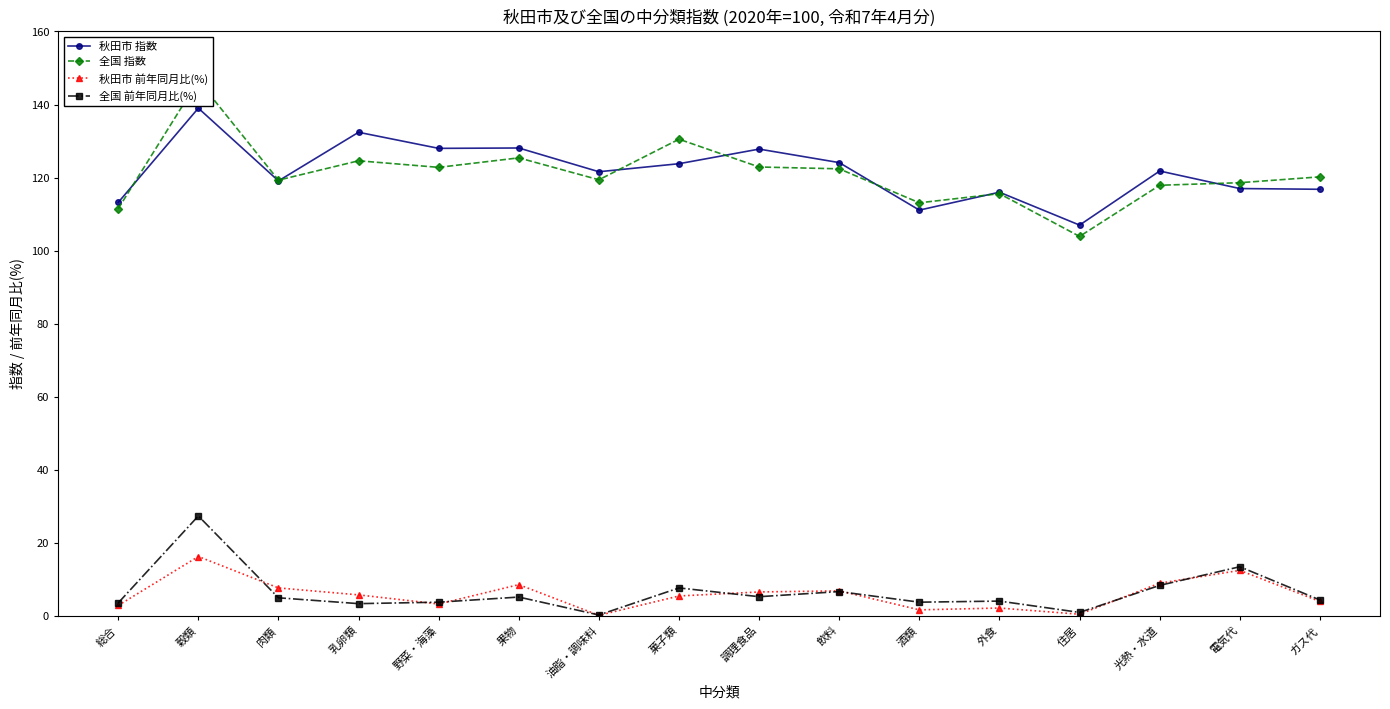

What is the difference between the 全国 指数 values at 外食 and 電気代?

3.0